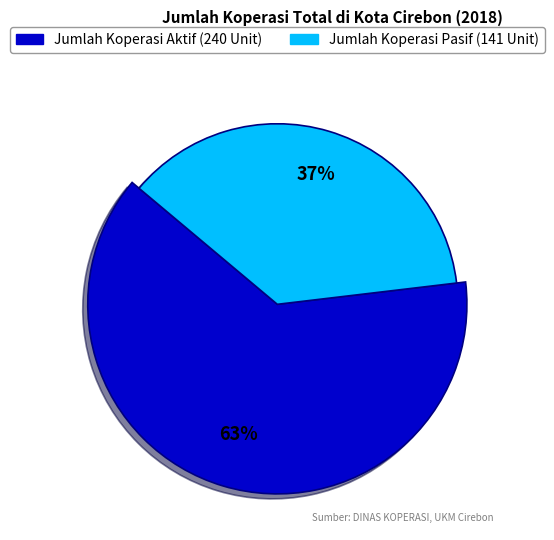

Does Jumlah Koperasi Aktif account for over 50% of the chart?

Yes